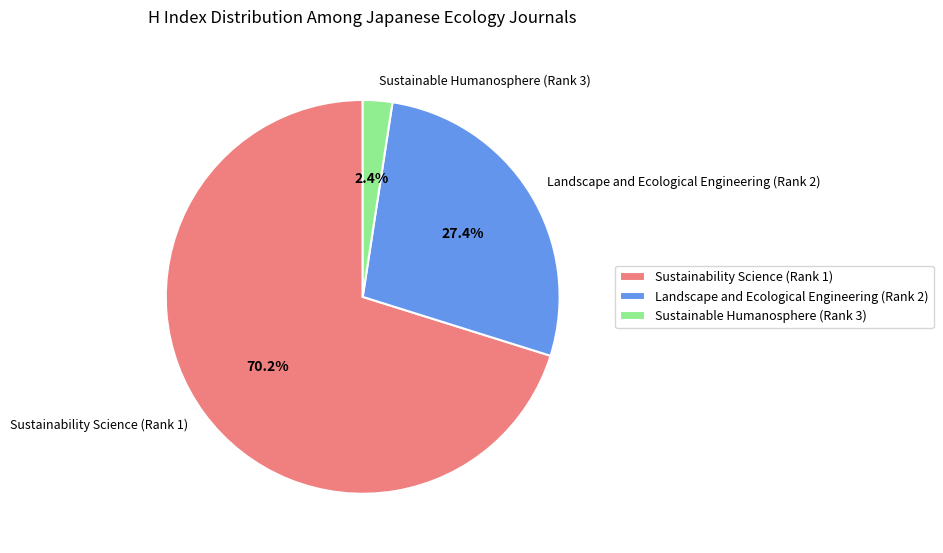

True or false: Landscape and Ecological Engineering (Rank 2) accounts for 27% of the total.

True